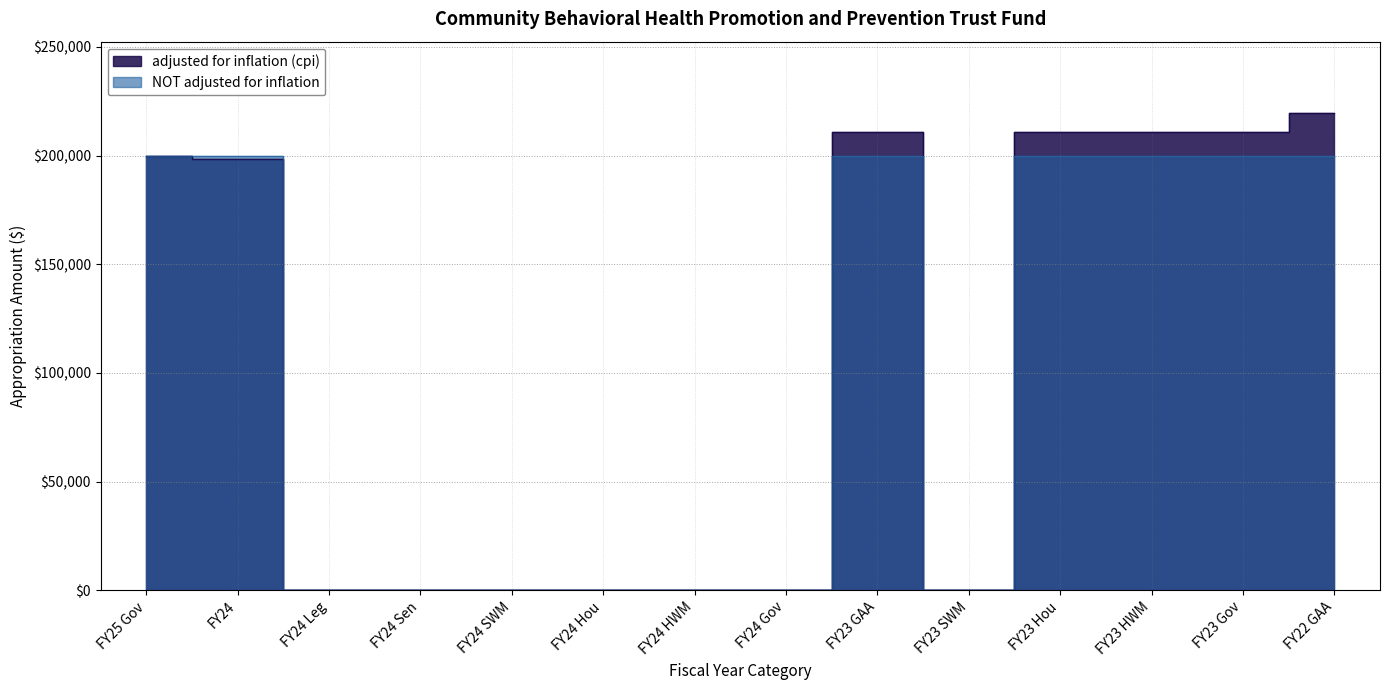

Does the chart display data point markers on the line(s)?

No